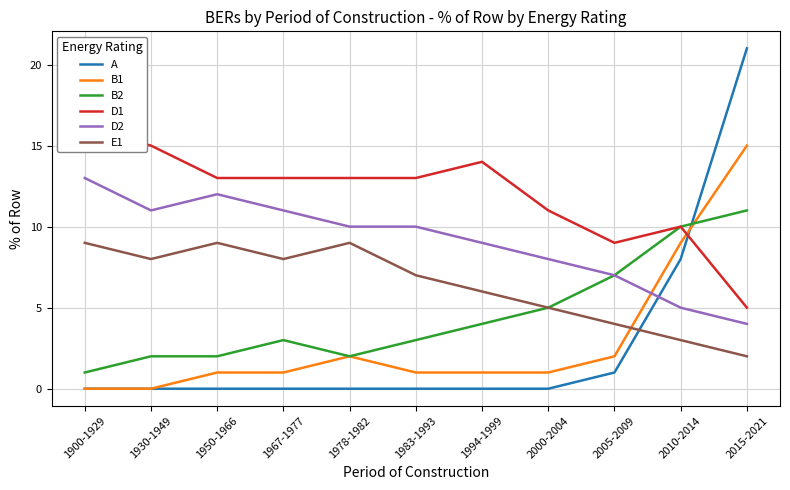

The value of A at 2015-2021 is 21. True or false?

True